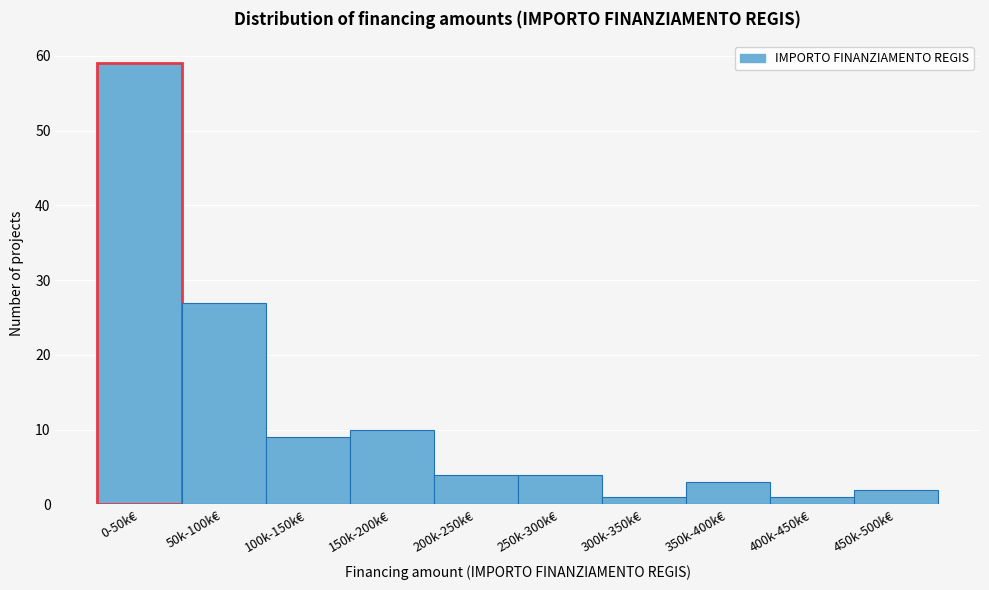

Reading right to left, list all the values displayed in this chart.

2	1	3	1	4	4	10	9	27	59